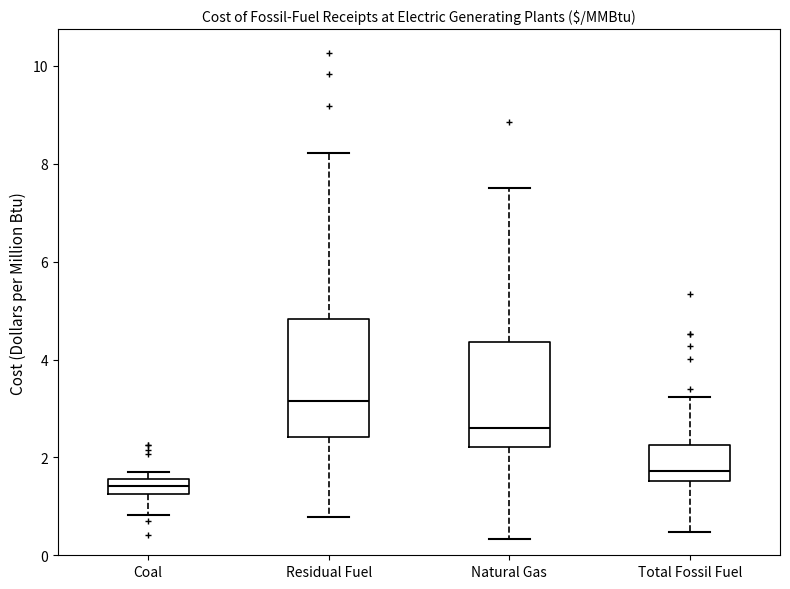

Which box's median line is the highest?

Residual Fuel